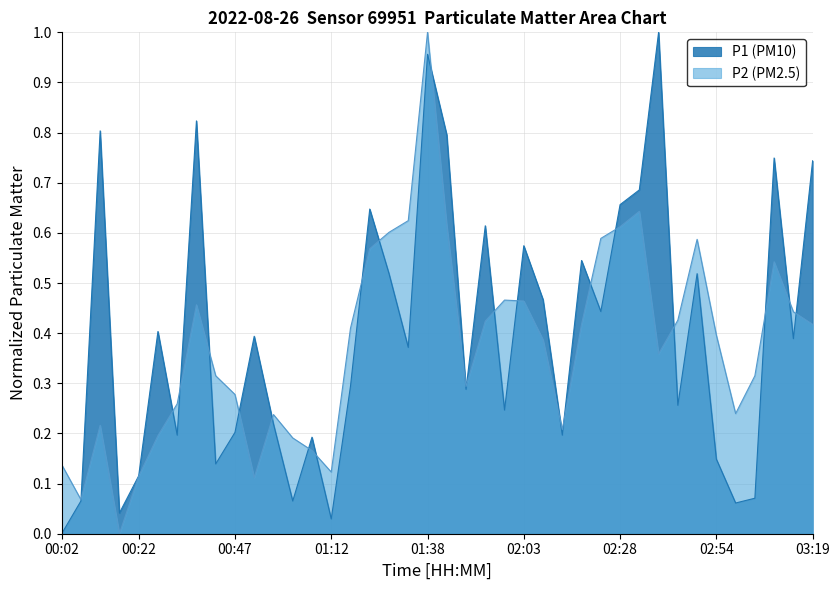

Where do P1 and P2 first cross each other?

00:07 and 00:12